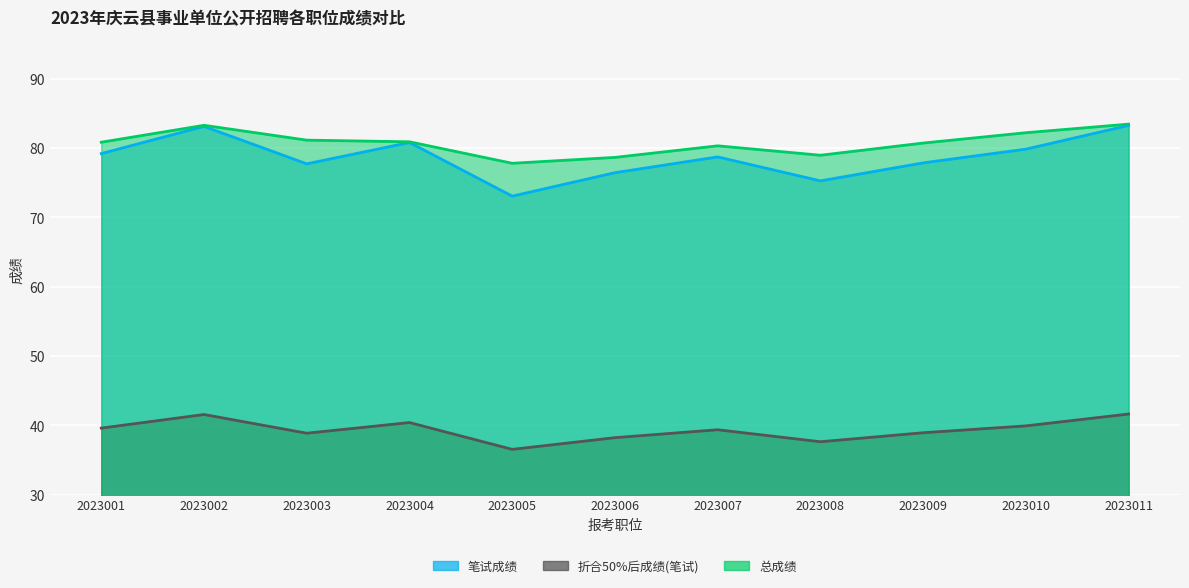

Which category has the lowest value in the 折合50%后成绩(笔试) series?

2023005